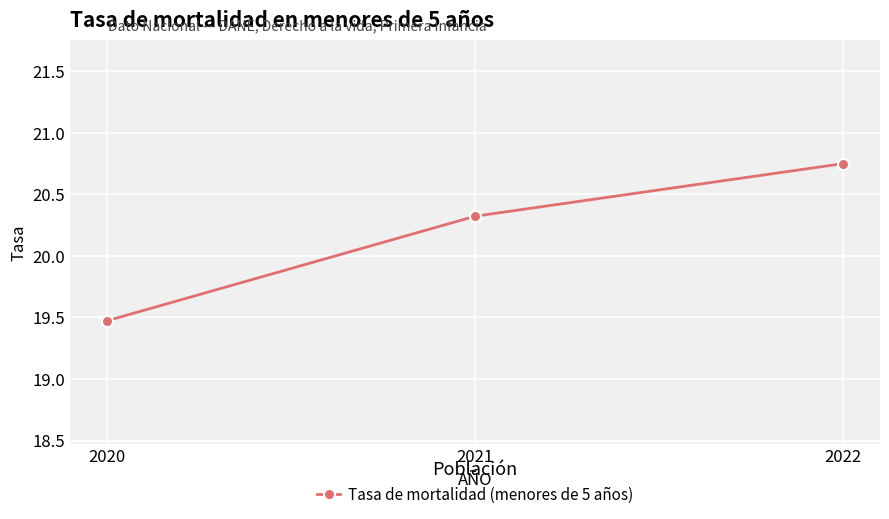

Which category has the highest value across all series?

2022